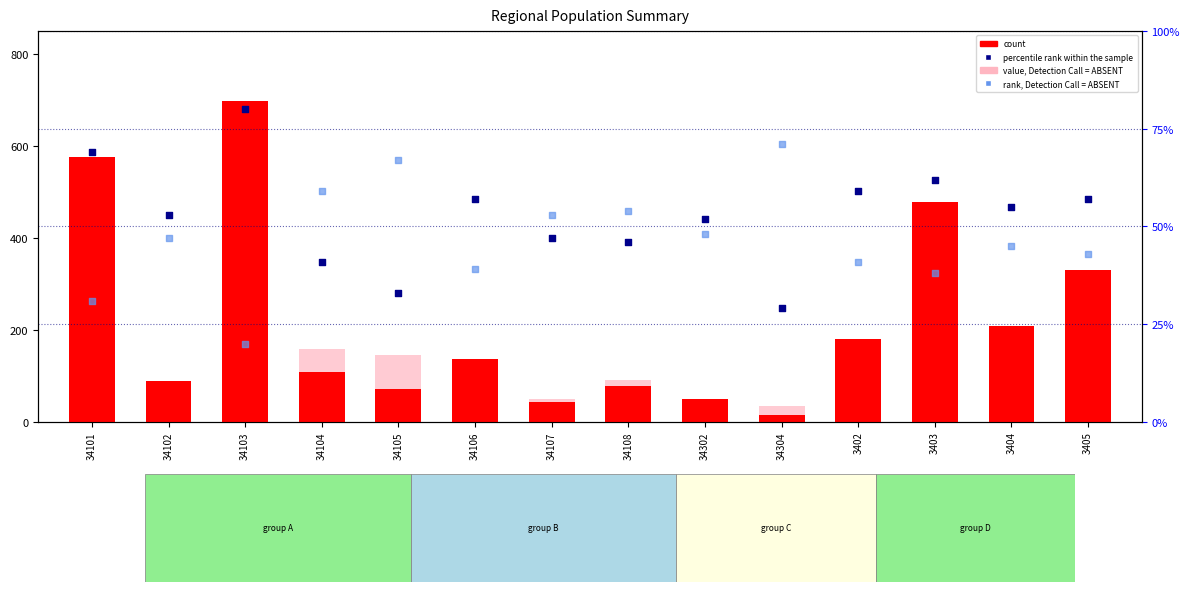

At which category is the sum across all series the highest?

34103